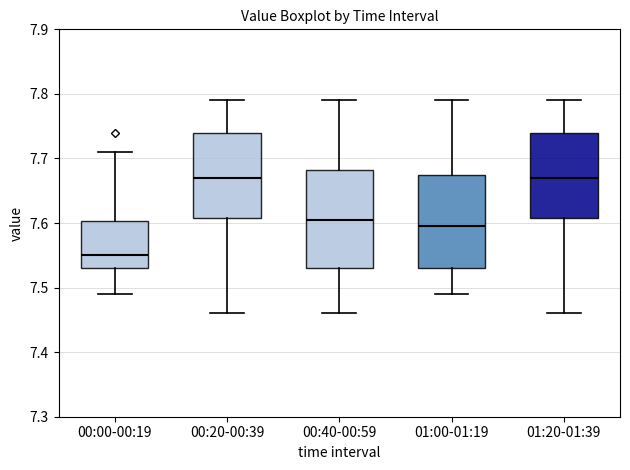

Reading left to right, read every box against the y-axis: the position of its median line, the range the box covers, and the ends of its whiskers. The values are not printed on the chart, so give them approximately, as read against the axis.

00:00-00:19: median 7.55, box 7.53 to 7.60, whiskers 7.49 to 7.71
00:20-00:39: median 7.67, box 7.61 to 7.74, whiskers 7.46 to 7.79
00:40-00:59: median 7.61, box 7.53 to 7.68, whiskers 7.46 to 7.79
01:00-01:19: median 7.60, box 7.53 to 7.68, whiskers 7.49 to 7.79
01:20-01:39: median 7.67, box 7.61 to 7.74, whiskers 7.46 to 7.79